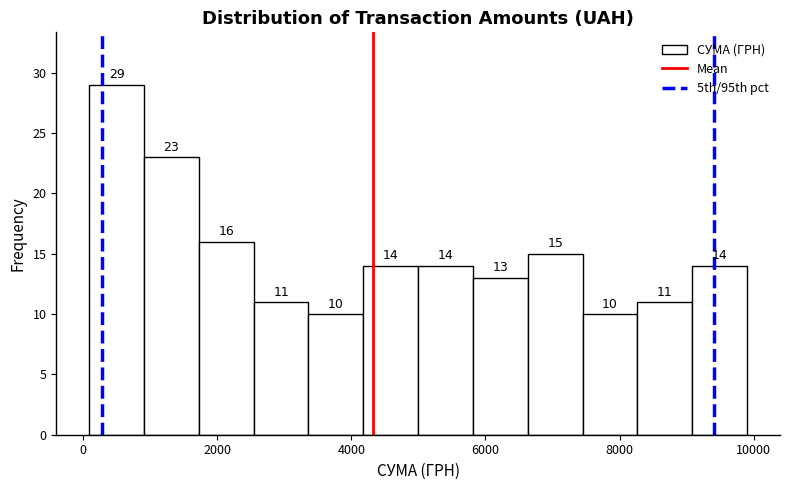

Reading left to right, transcribe this chart: for each bar, give the range it covers on the x-axis and its height. The bar edges are not printed on the chart, so give them approximately, as read against the axis.

0 to 1000: 29
1000 to 1800: 23
1800 to 2600: 16
2600 to 3400: 11
3400 to 4200: 10
4200 to 5000: 14
5000 to 5800: 14
5800 to 6600: 13
6600 to 7400: 15
7400 to 8200: 10
8200 to 9000: 11
9000 to 10000: 14